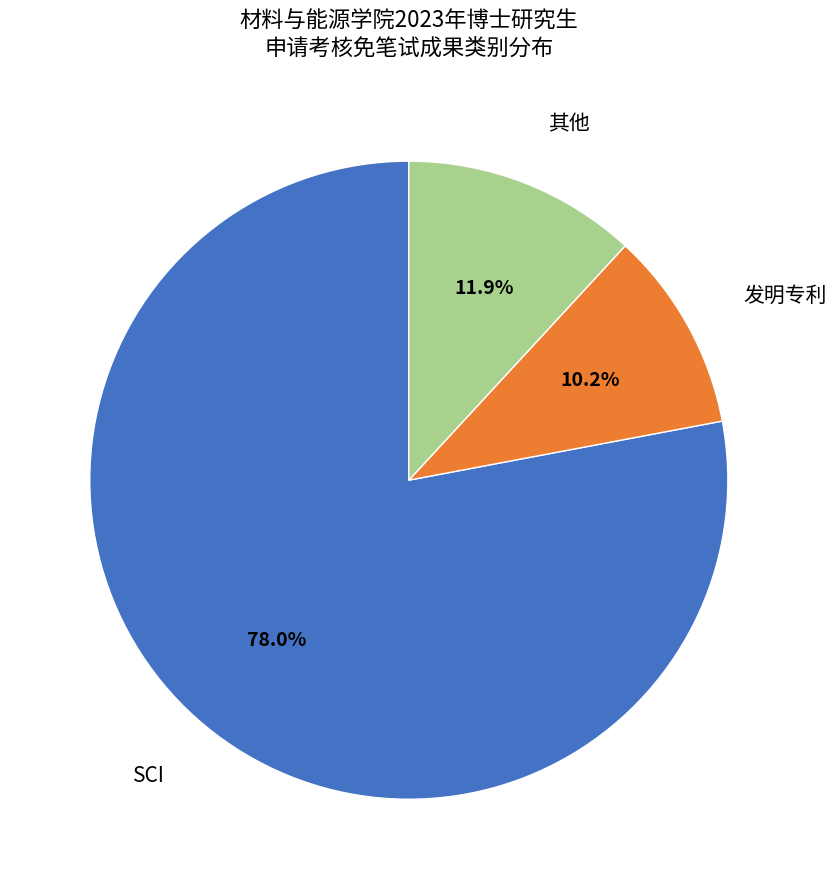

Does any single category account for the majority?

Yes